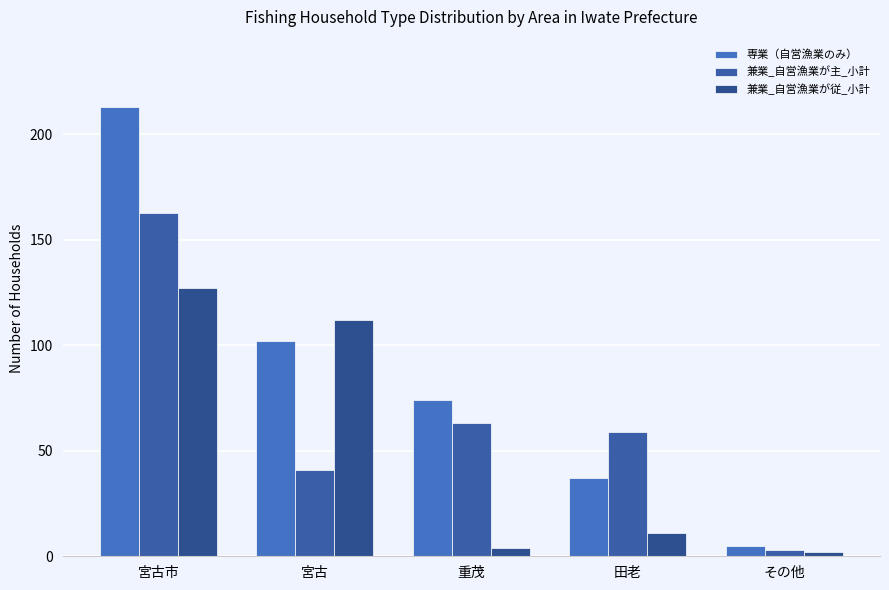

How many data points in 専業（自営漁業のみ） are less than 74?

2